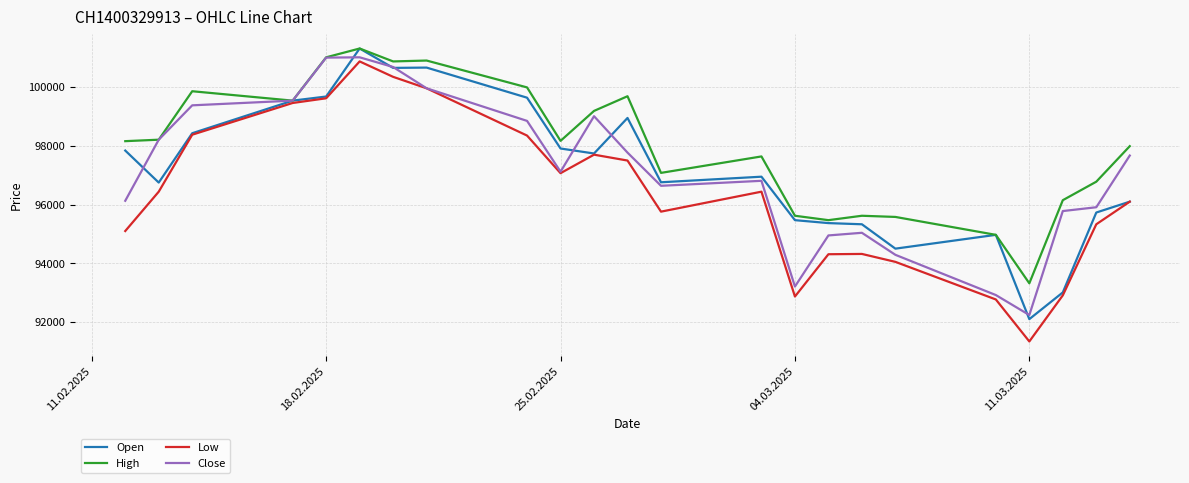

Which series has the largest total across all categories?

High